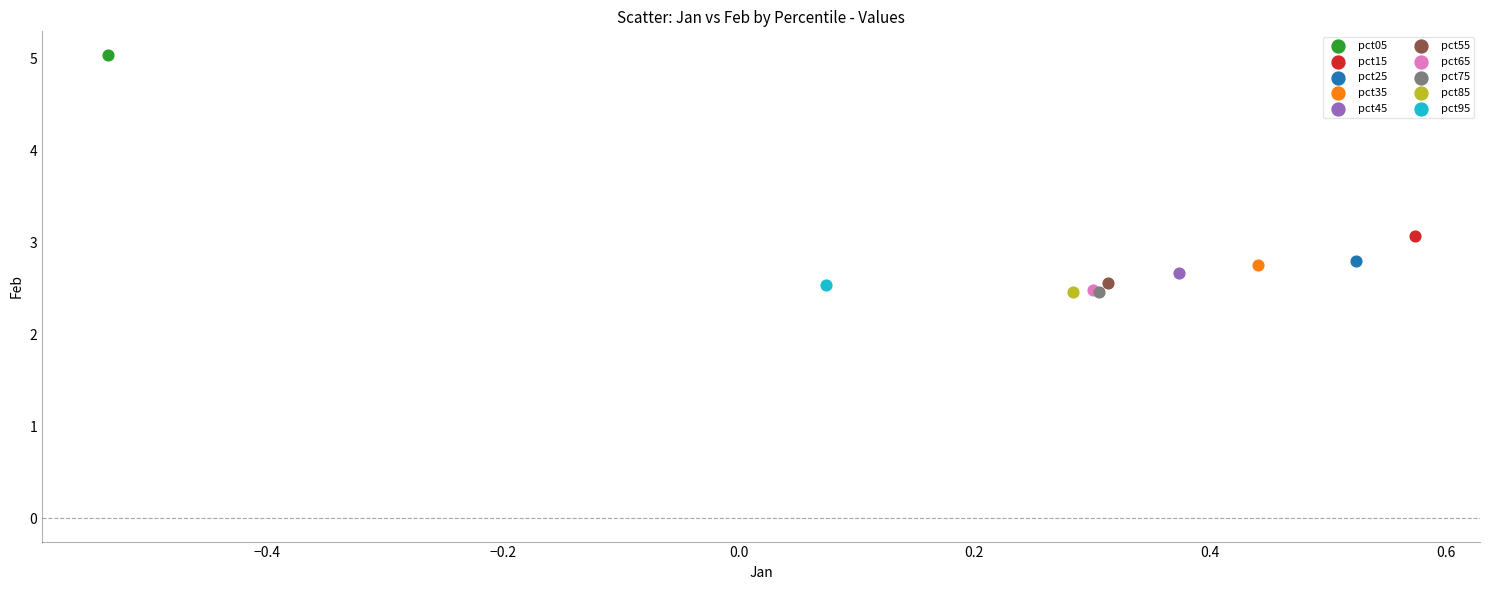

What are all the series names shown in the legend?

pct05, pct15, pct25, pct35, pct45, pct55, pct65, pct75, pct85, pct95